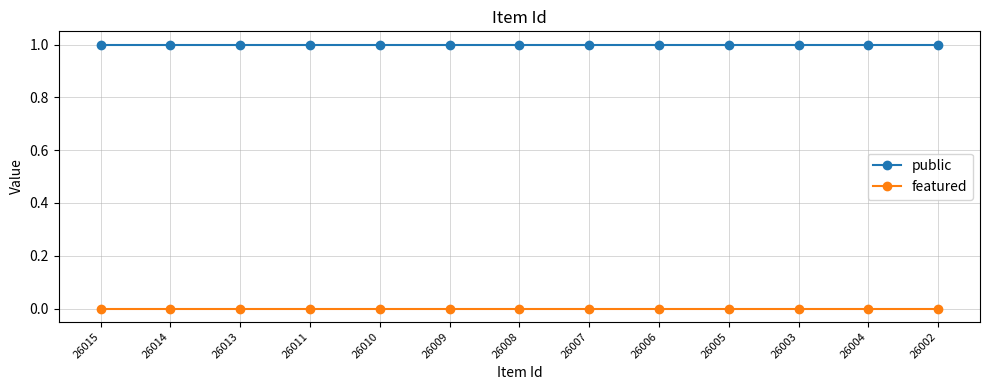

Does the chart have visible grid lines?

Yes